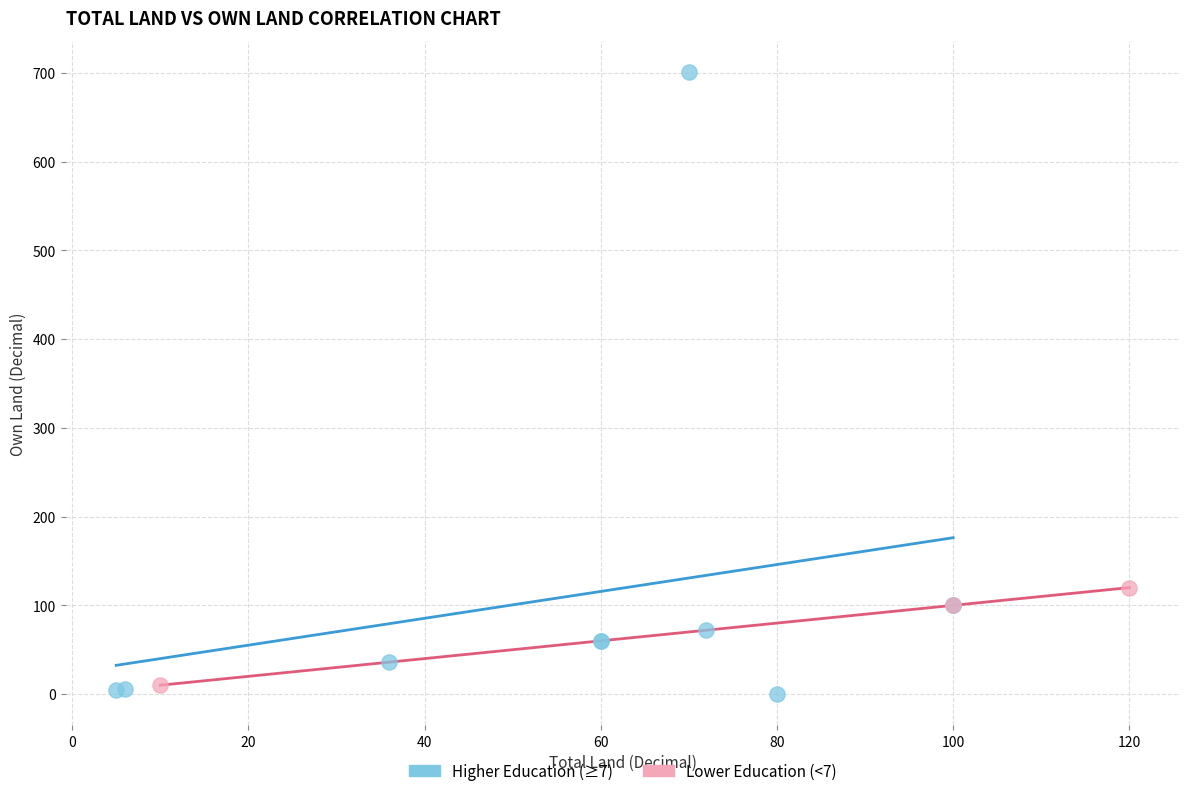

Which series has the widest spread of Y values?

Higher Education (≥7)